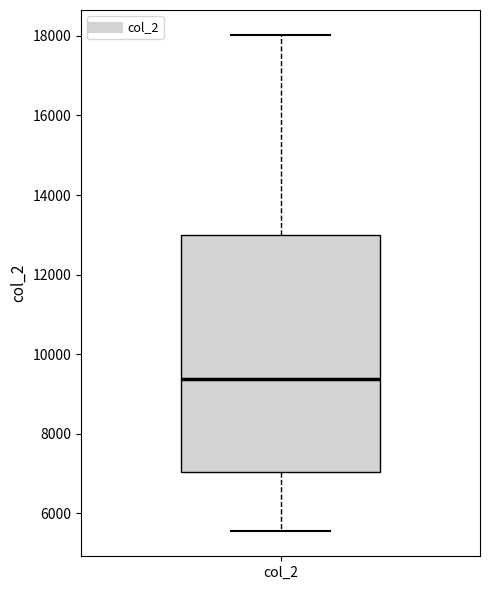

Read this box plot against the y-axis: the position of the median line, the range covered by the box, and the ends of both whiskers. The values are not printed on the chart, so give them approximately, as read against the axis.

median 9400, box 7000 to 13000, whiskers 5600 to 18000